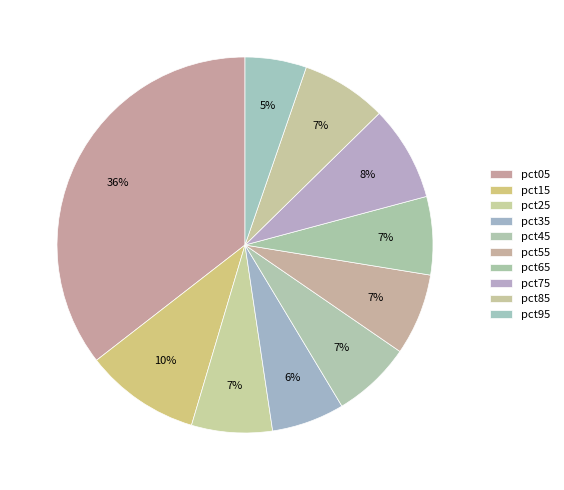

Which has a higher value, pct15 or pct75?

pct15